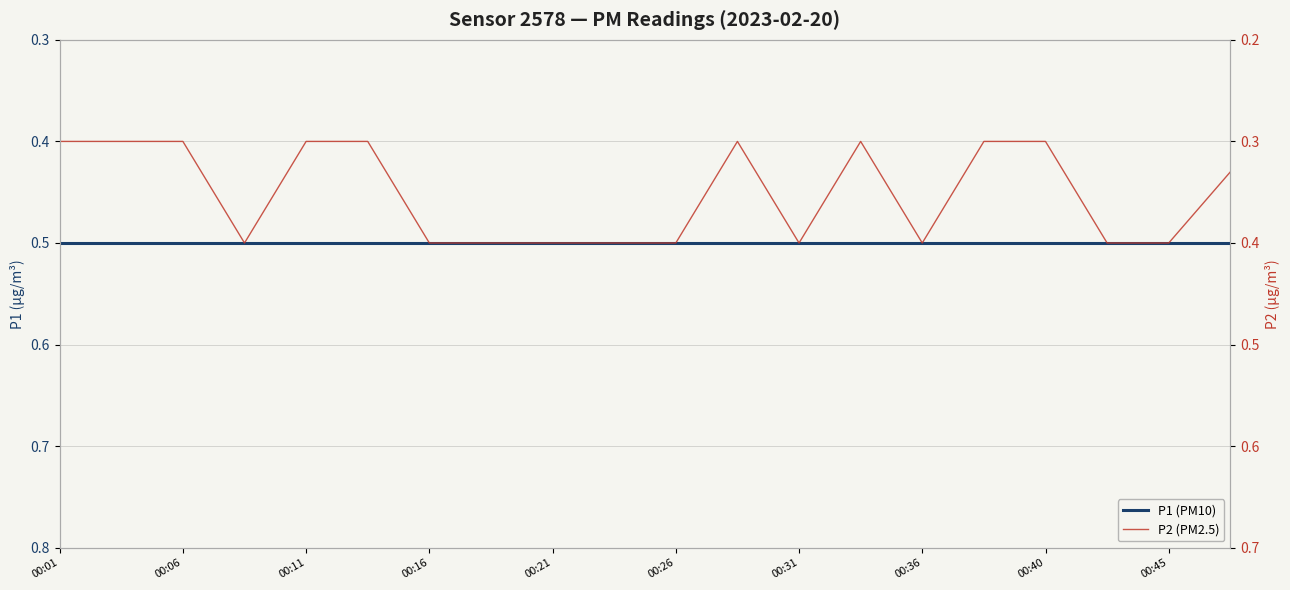

What are all the series names shown in the legend?

P1 (PM10), P2 (PM2.5)